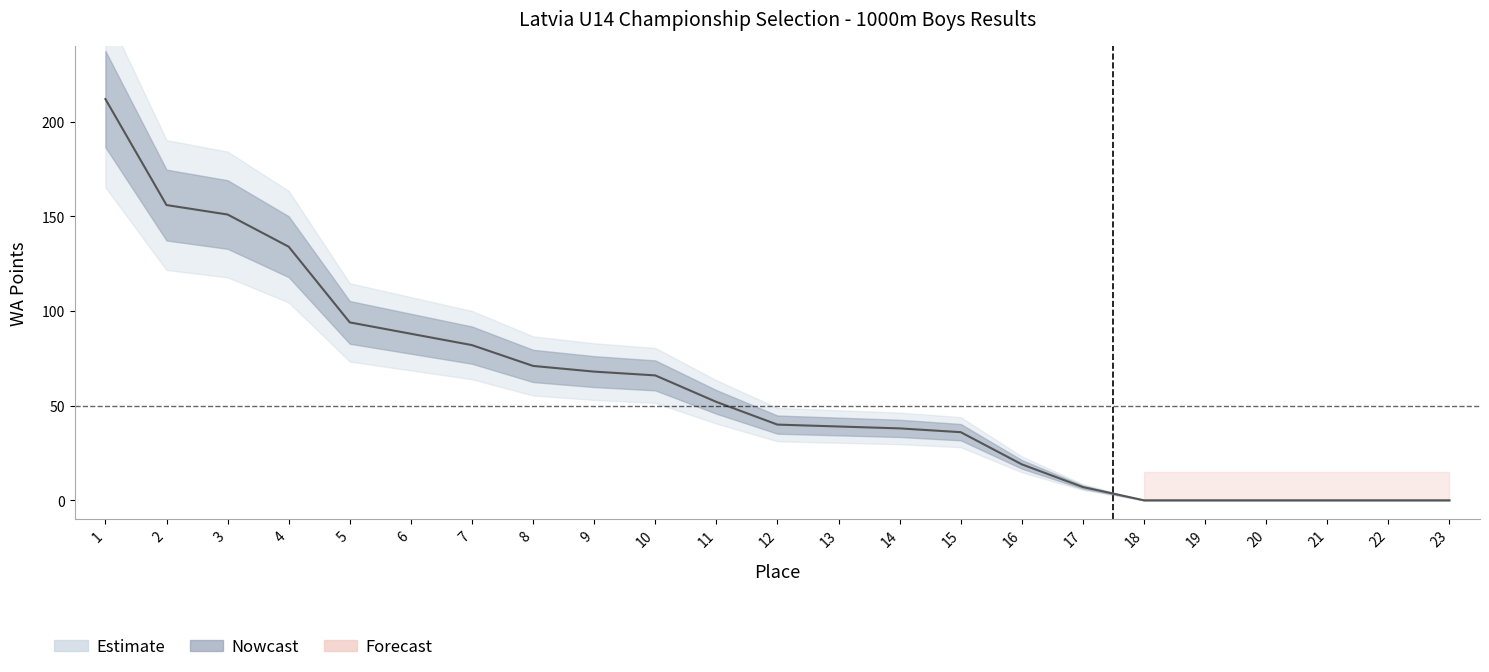

How many values exceed 40?

11